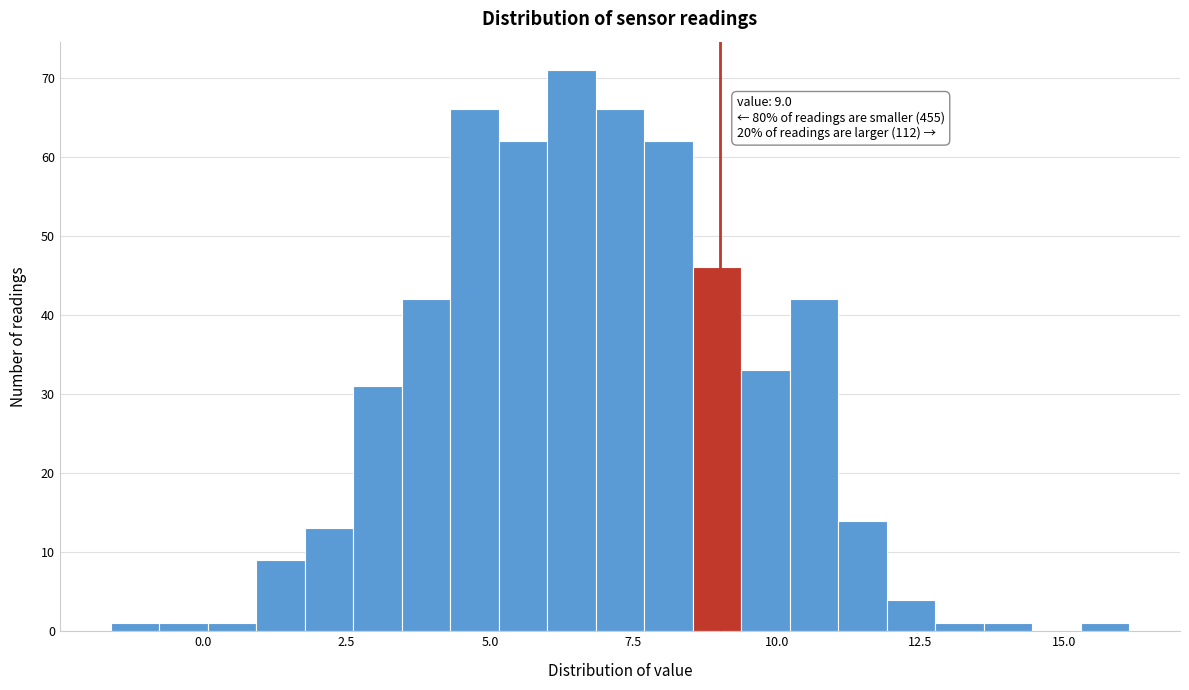

Read against the x-axis, roughly where is the centre of the tallest bar?

6.5